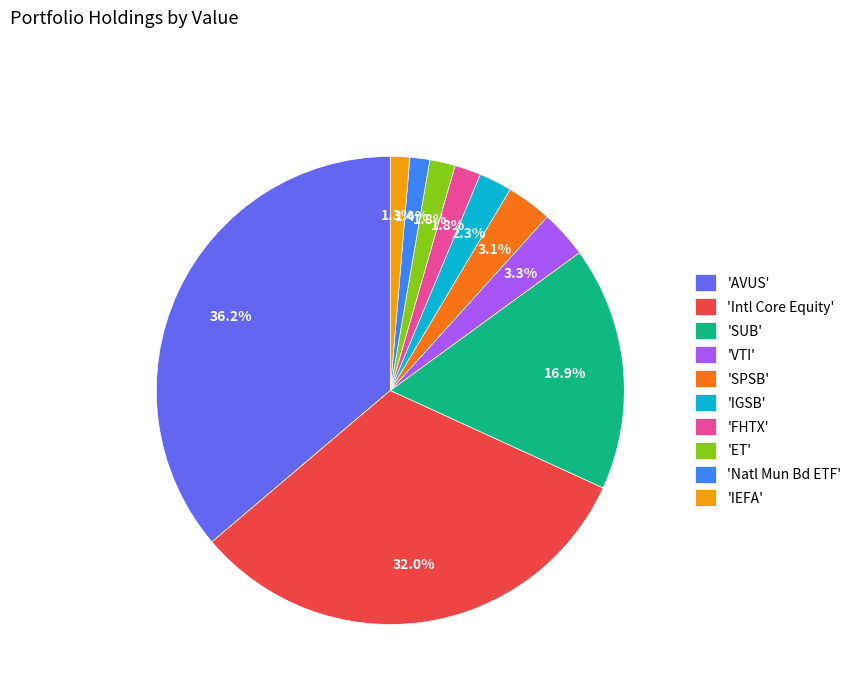

What is the ratio of the value at 'IGSB' to the value at 'VTI'?

0.7